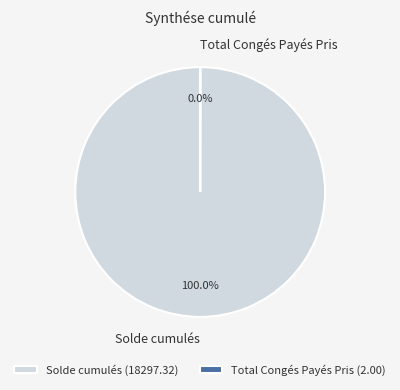

Is there a majority slice in this chart?

Yes